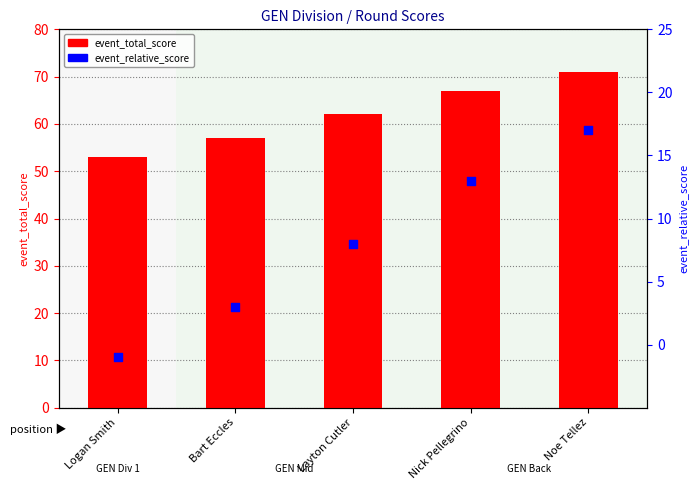

Which series reaches the maximum Y coordinate?

event_total_score